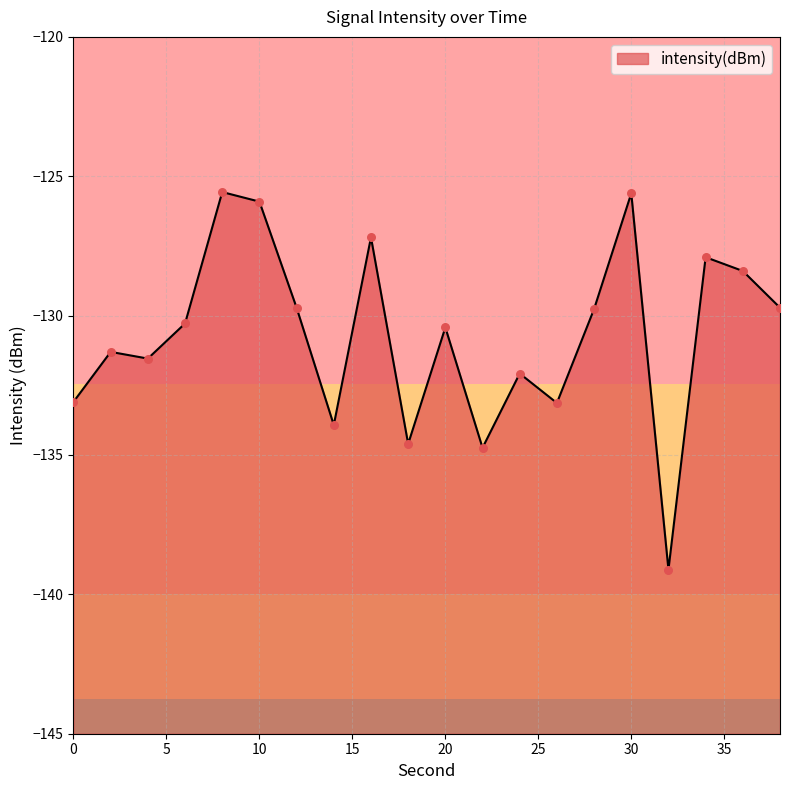

What is the change in value from 8 to 24?

-6.5